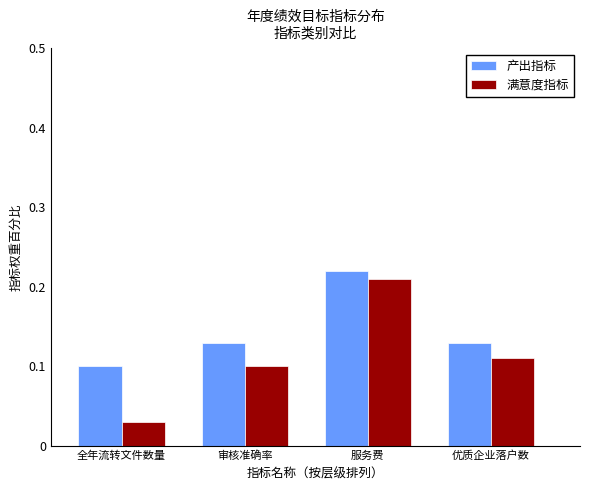

At which category does the chart reach its peak across all series?

服务费